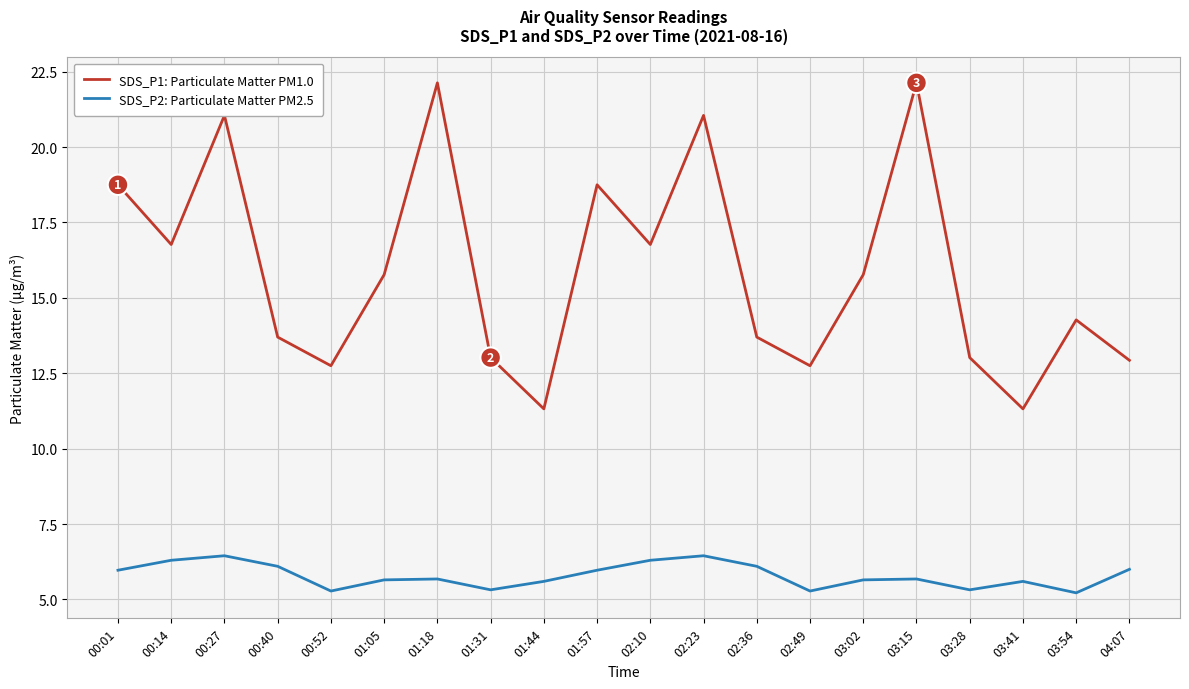

True or false: SDS_P2: Particulate Matter PM2.5 and SDS_P1: Particulate Matter PM1.0 cross at least once.

False